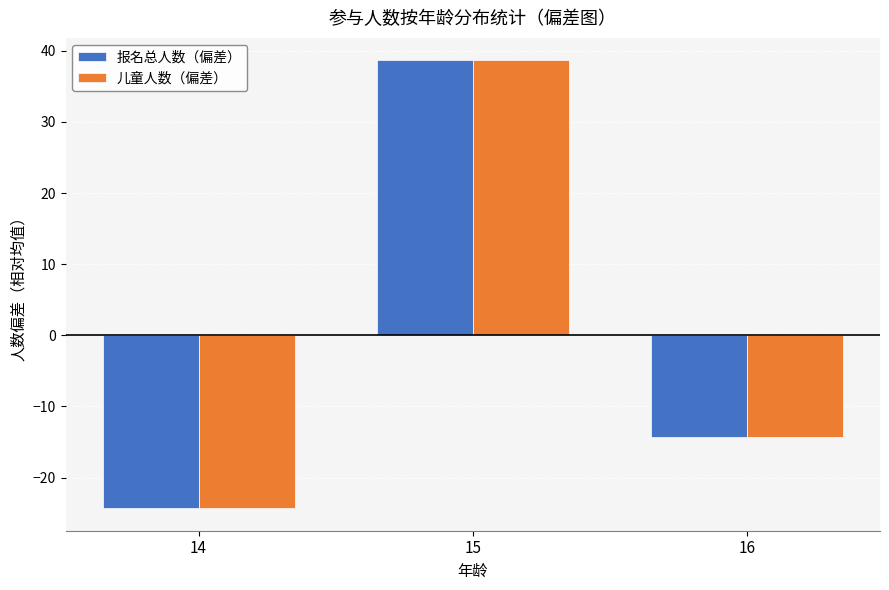

Reading left to right, extract all data points from this chart.

报名总人数（偏差）: -24.3	38.7	-14.3
儿童人数（偏差）: -24.3	38.7	-14.3